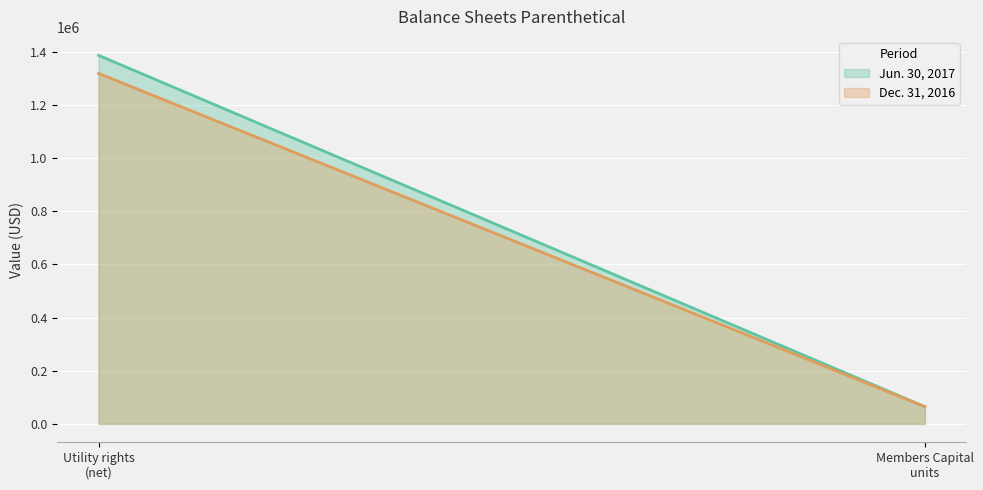

What is the maximum value for Dec. 31, 2016?

1319217